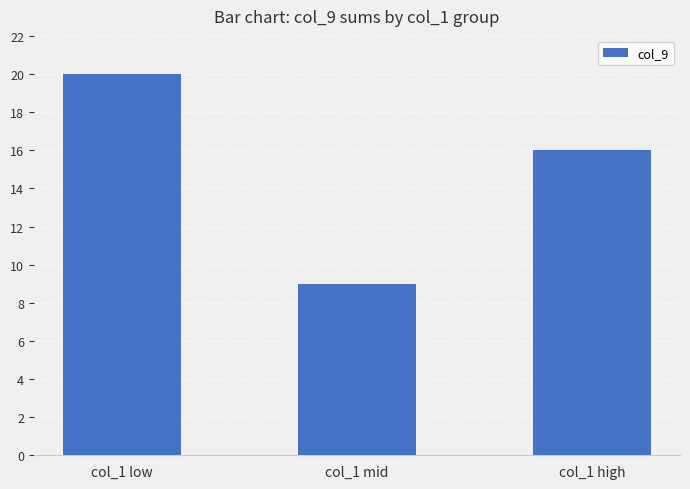

What is the smallest value displayed?

9